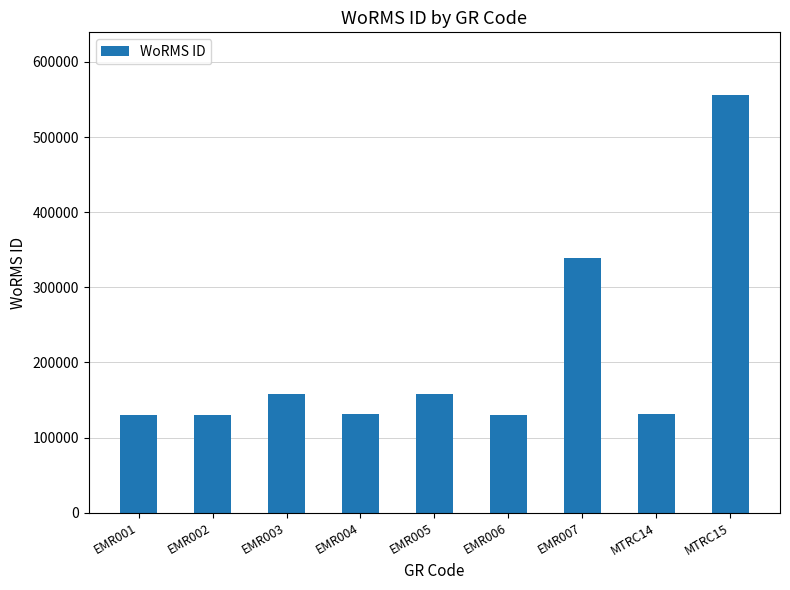

Which category has the highest value across all series?

MTRC15